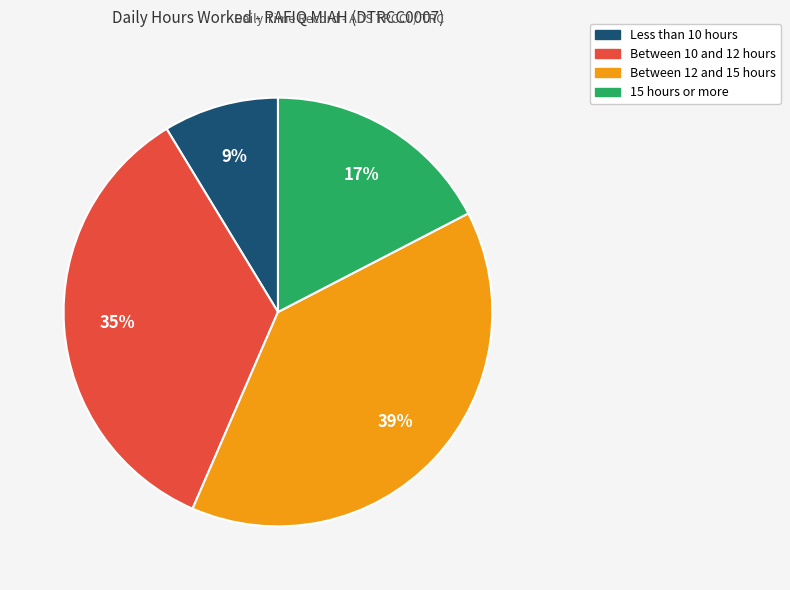

Is there any slice that represents more than half of the pie?

No